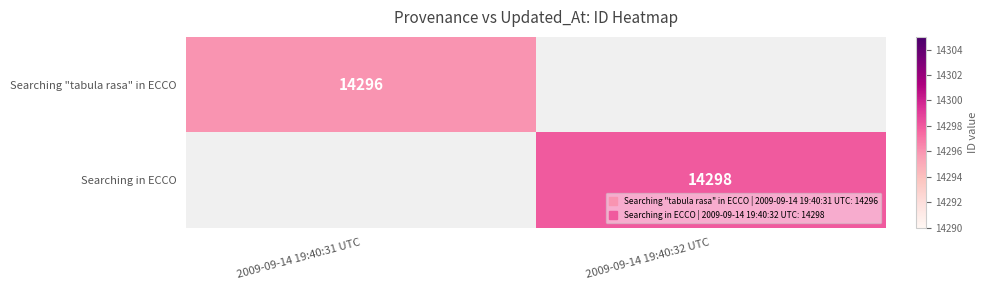

Between 2009-09-14 19:40:31 UTC and 2009-09-14 19:40:32 UTC, which is larger?

2009-09-14 19:40:32 UTC